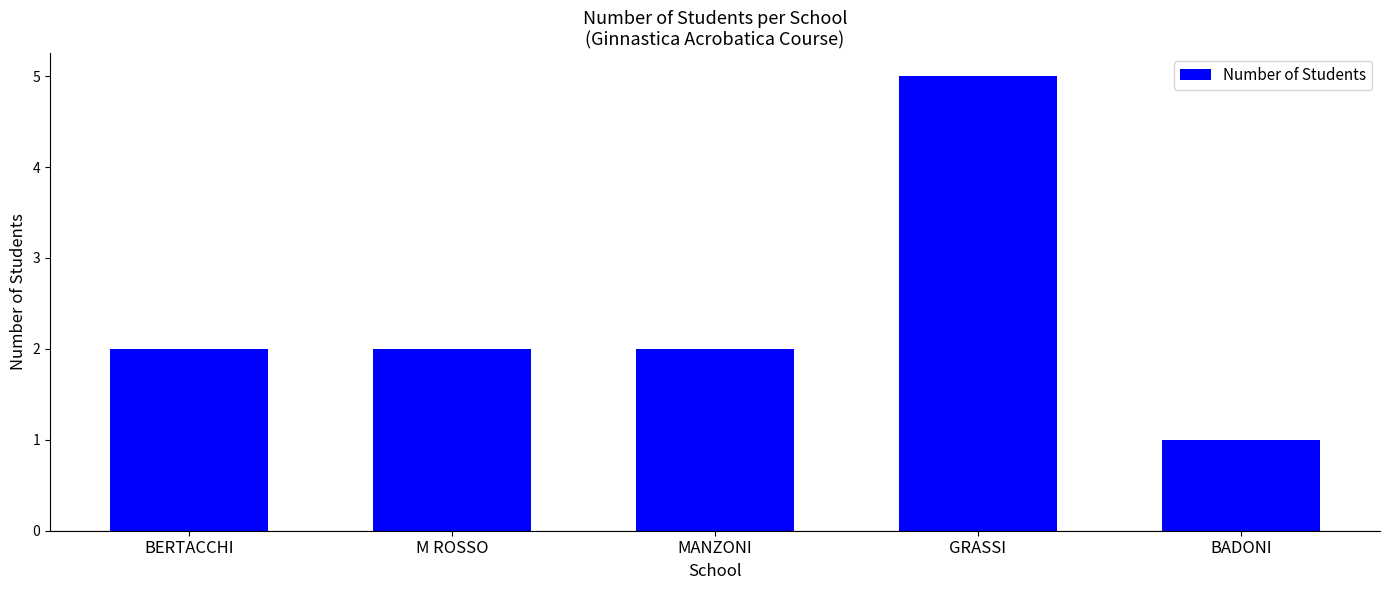

Reading left to right, what are all the values shown in this chart?

2	2	2	5	1